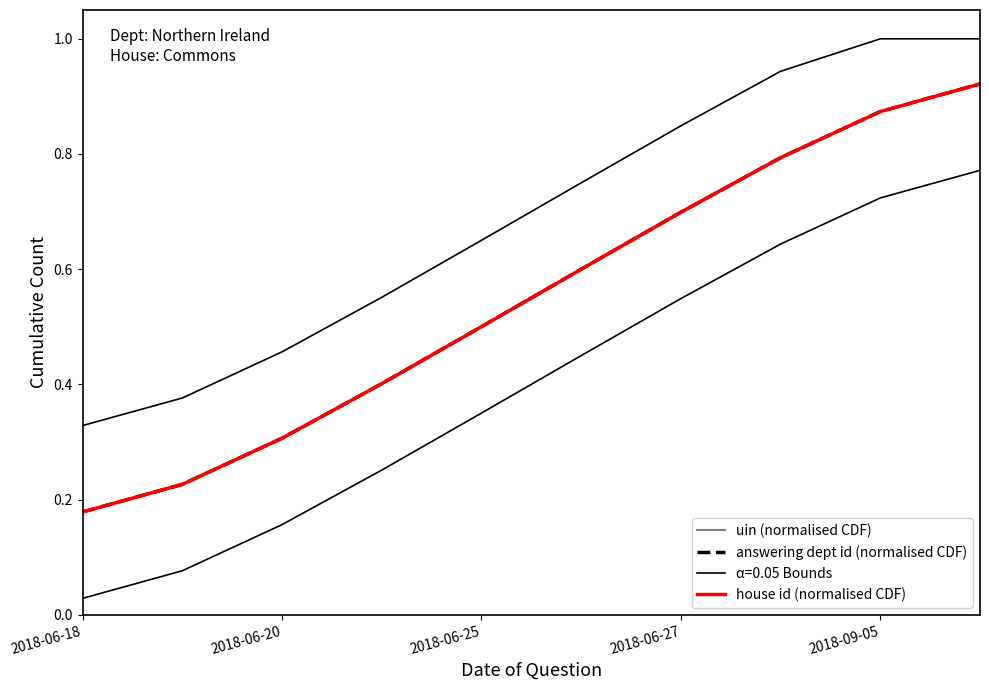

The uin (normalised CDF) series shows 0.9 at 2018-06-25. True or false?

False